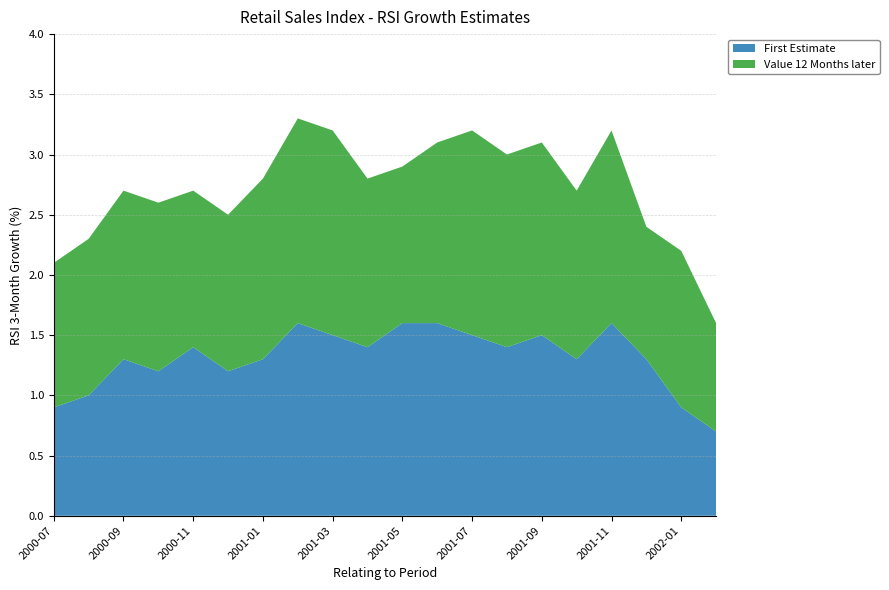

Reading left to right, transcribe all the data shown in this chart.

First Estimate: 0.9	1.0	1.3	1.2	1.4	1.2	1.3	1.6	1.5	1.4	1.6	1.6	1.5	1.4	1.5	1.3	1.6	1.3	0.9	0.7
Value 12 Months later: 1.2	1.3	1.4	1.4	1.3	1.3	1.5	1.7	1.7	1.4	1.3	1.5	1.7	1.6	1.6	1.4	1.6	1.1	1.3	0.9